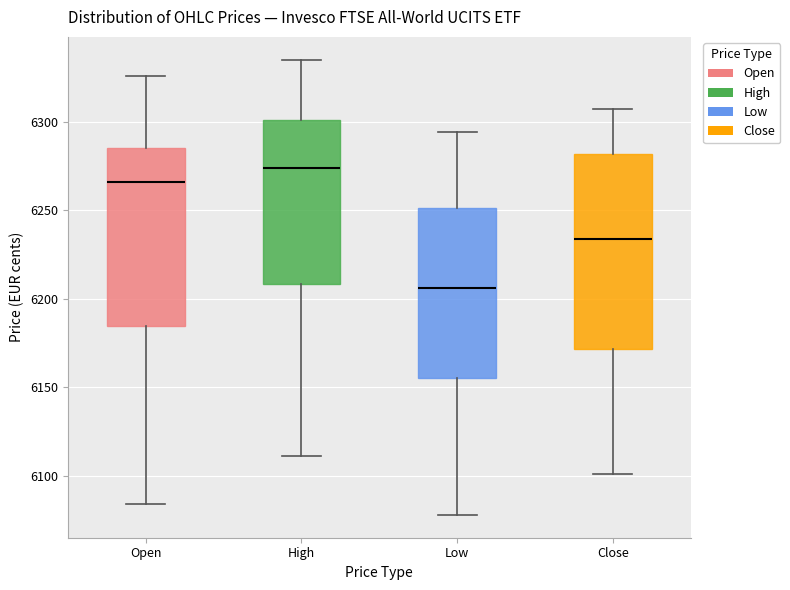

Comparing the boxes themselves (not the whiskers), which one is the tallest?

Close